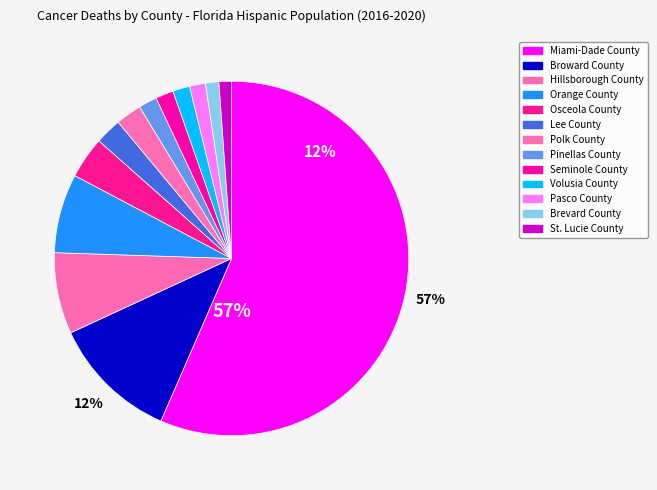

To the nearest percent, what is the difference between the St. Lucie County and Polk County slice percentages?

1%